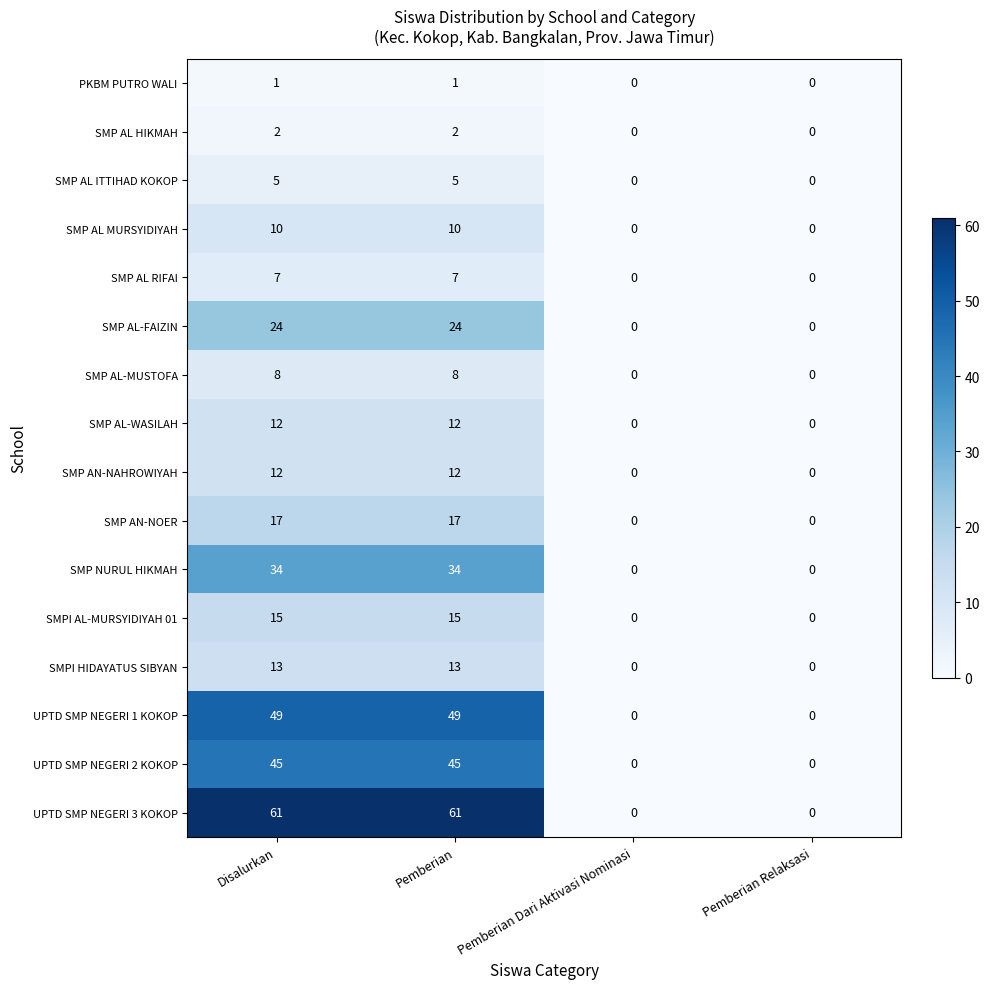

What is the highest value of the SMP AL ITTIHAD KOKOP series?

5